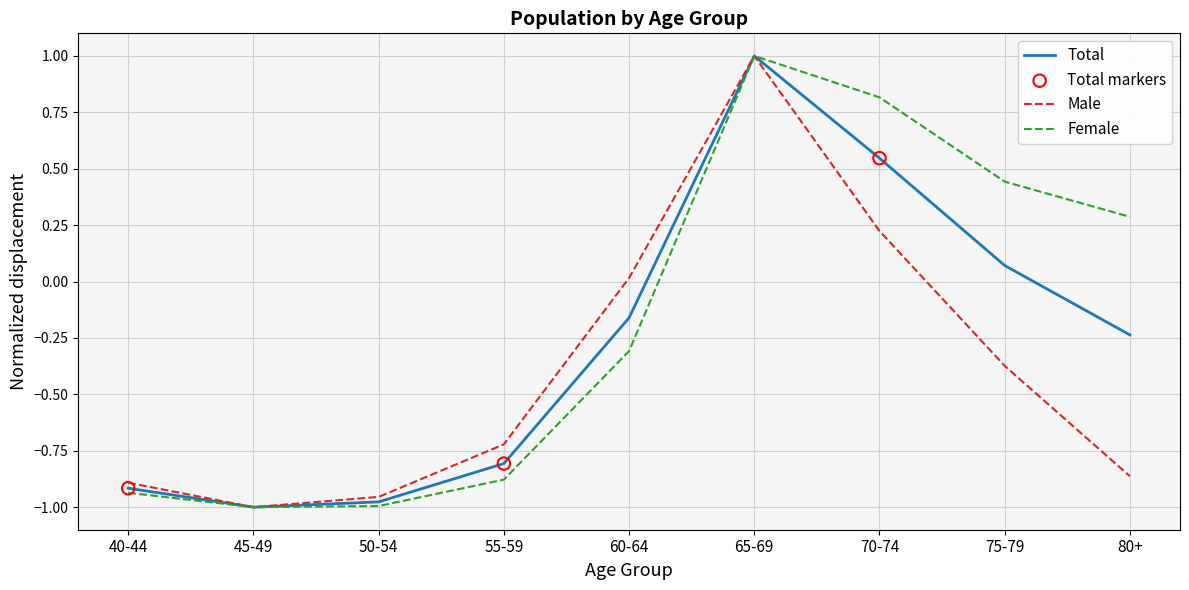

Which series changed the most between 60-64 and 80+?

Male